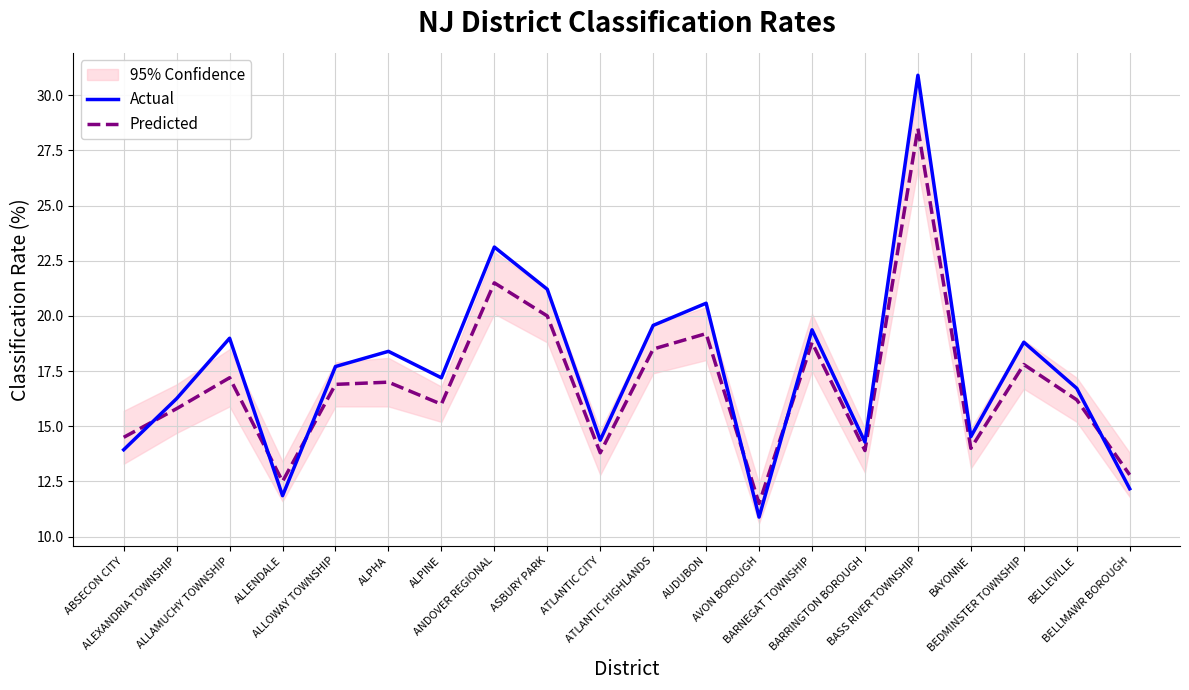

List the labels in order of Predicted value, largest first.

BASS RIVER TOWNSHIP, ANDOVER REGIONAL, ASBURY PARK, AUDUBON, BARNEGAT TOWNSHIP, ATLANTIC HIGHLANDS, BEDMINSTER TOWNSHIP, ALLAMUCHY TOWNSHIP, ALPHA, ALLOWAY TOWNSHIP, BELLEVILLE, ALPINE, ALEXANDRIA TOWNSHIP, ABSECON CITY, BAYONNE, BARRINGTON BOROUGH, ATLANTIC CITY, BELLMAWR BOROUGH, ALLENDALE, AVON BOROUGH